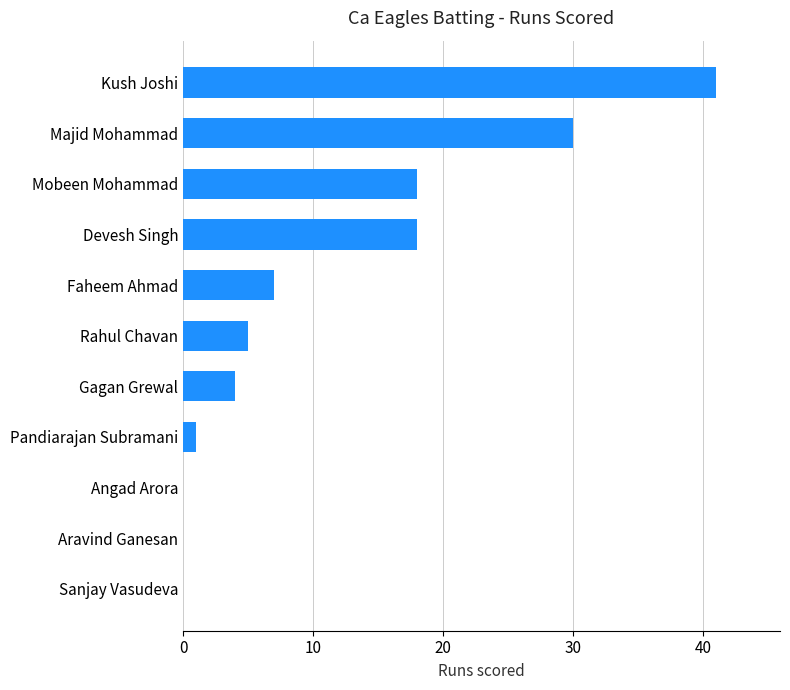

The value at Sanjay Vasudeva is 0. True or false?

True